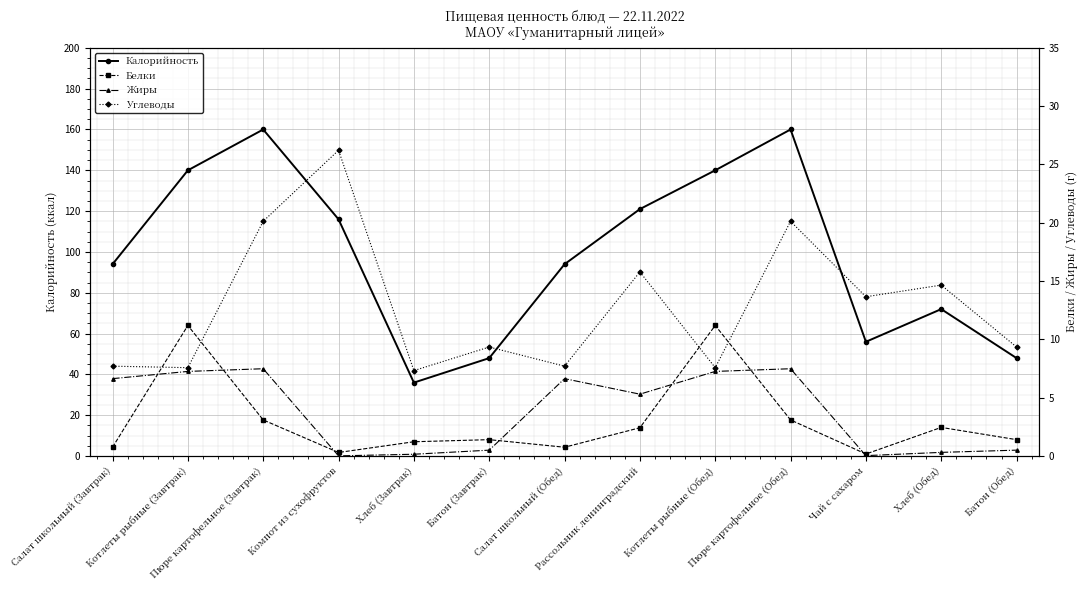

At which label does Углеводы reach its minimum?

Хлеб (Завтрак)